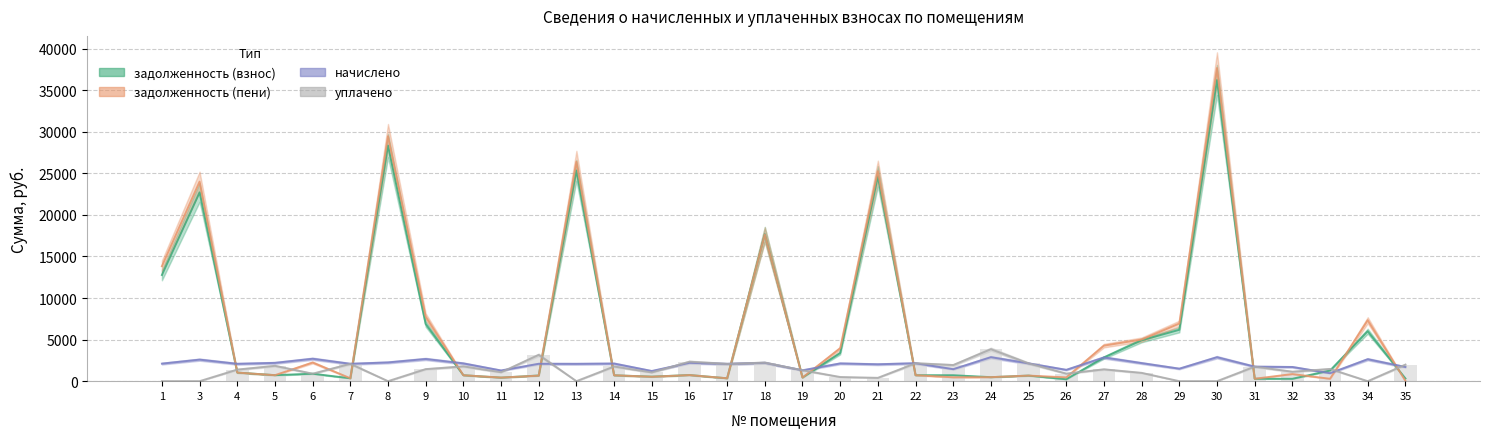

Reading left to right, what are all the values shown in this chart?

задолженность (взнос): 1=12771.7	3=22712.5	4=1033.0	5=721.4	6=896.6	7=347.9	8=28343.1	9=6884.0	10=712.8	11=427.6	12=681.7	13=25353.2	14=705.8	15=544.8	16=735.8	17=345.7	18=17680.5	19=438.4	20=3386.1	21=24648.9	22=714.0	23=713.1	24=480.5	25=670.3	26=227.5	27=2851.5	28=4920.7	29=6179.4	30=36236.0	31=290.9	32=284.8	33=1278.8	34=6008.4	35=324.2
задолженность (пени): 1=13826.6	3=24007.3	4=1030.2	5=721.0	6=2244.1	7=348.2	8=29470.2	9=7767.8	10=711.4	11=429.1	12=665.9	13=26394.5	14=705.7	15=532.1	16=730.5	17=348.0	18=17641.1	19=436.6	20=3952.7	21=25264.8	22=718.4	23=464.6	24=481.0	25=669.9	26=455.0	27=4276.9	28=5006.8	29=6932.1	30=37677.1	31=291.2	32=853.9	33=287.5	34=7328.5	35=40.5
начислено: 1=2109.9	3=2589.6	4=2086.5	5=2199.6	6=2694.9	7=2086.5	8=2254.2	9=2667.6	10=2137.2	11=1287.0	12=2090.4	13=2082.6	14=2117.7	15=1224.6	16=2207.4	17=2078.7	18=2207.4	19=1310.4	20=2133.3	21=2031.9	22=2156.7	23=1443.0	24=2886.0	25=2137.2	26=1365.0	27=2850.9	28=2172.3	29=1505.4	30=2882.1	31=1747.2	32=1708.2	33=959.4	34=2640.3	35=1704.3
уплачено: 1=0.0	3=0.0	4=1394.0	5=1845.2	6=900.0	7=2086.0	8=0.0	9=1450.0	10=1782.0	11=1072.0	12=3161.0	13=0.0	14=1765.0	15=1049.0	16=2343.8	17=2077.1	18=2229.0	19=1311.0	20=500.0	21=400.0	22=2156.0	23=1939.0	24=3841.0	25=2140.0	26=910.0	27=1425.0	28=1000.0	29=0.0	30=0.0	31=1747.3	32=1138.0	33=1471.0	34=0.0	35=1989.3